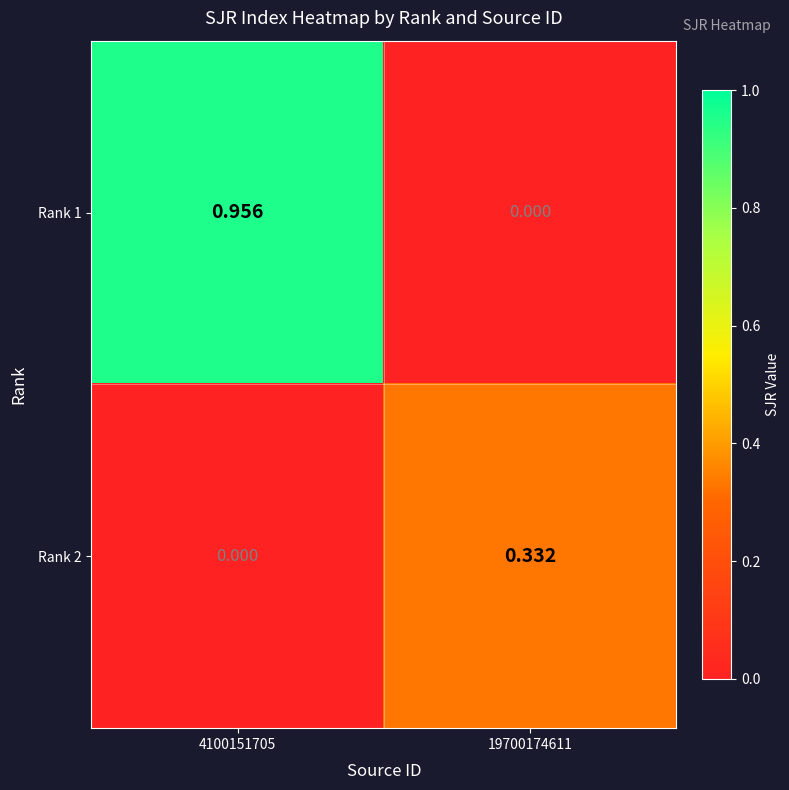

Rank the series by their average value, from lowest to highest.

Rank 2, Rank 1